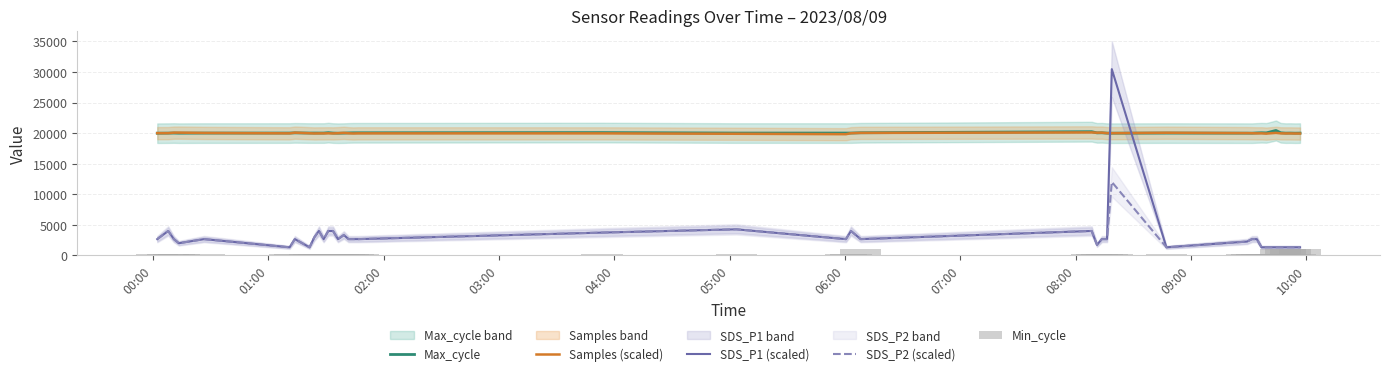

After their last crossing, which series has the higher values: Samples (scaled) or SDS_P1 (scaled)?

Samples (scaled)